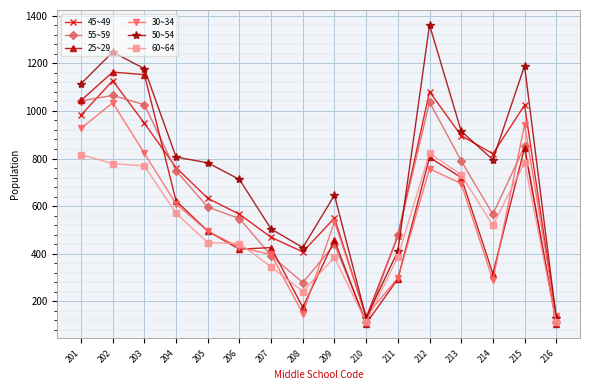

At which category is the sum across all series the highest?

202